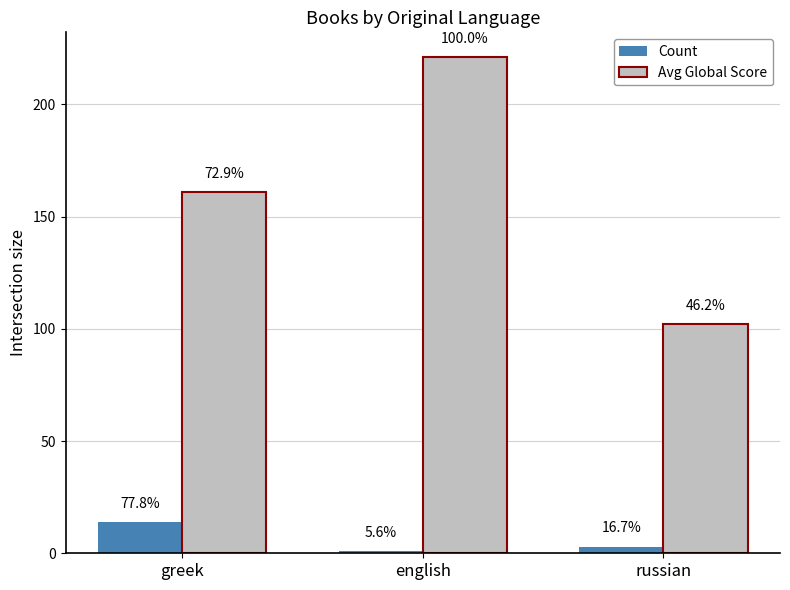

Reading left to right, list all the values displayed in this chart.

Count: greek=14	english=1	russian=3
Avg Global Score: greek=161	english=221	russian=102